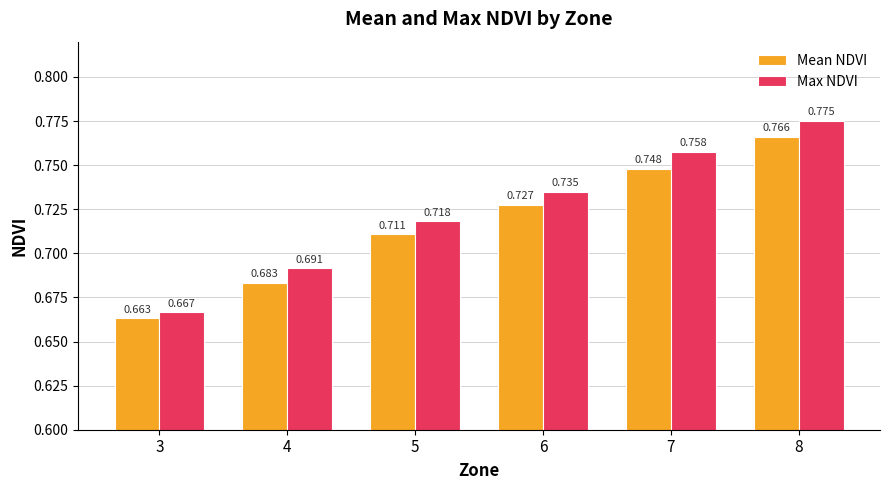

List the series in order of their overall mean, highest first.

Max NDVI, Mean NDVI